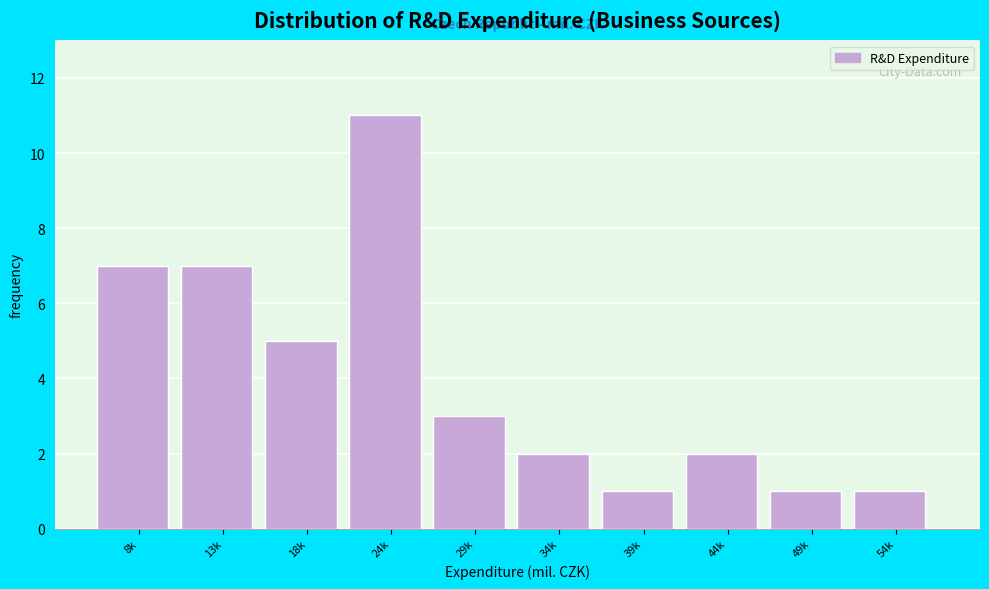

Reading right to left, transcribe all the data shown in this chart.

54k=1	49k=1	44k=2	39k=1	34k=2	29k=3	24k=11	18k=5	13k=7	8k=7